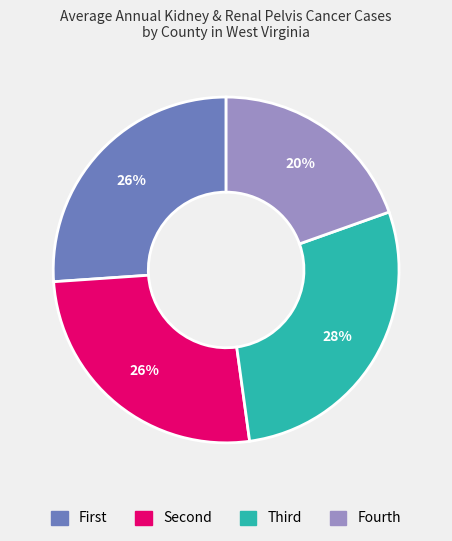

Does any single category account for the majority?

No